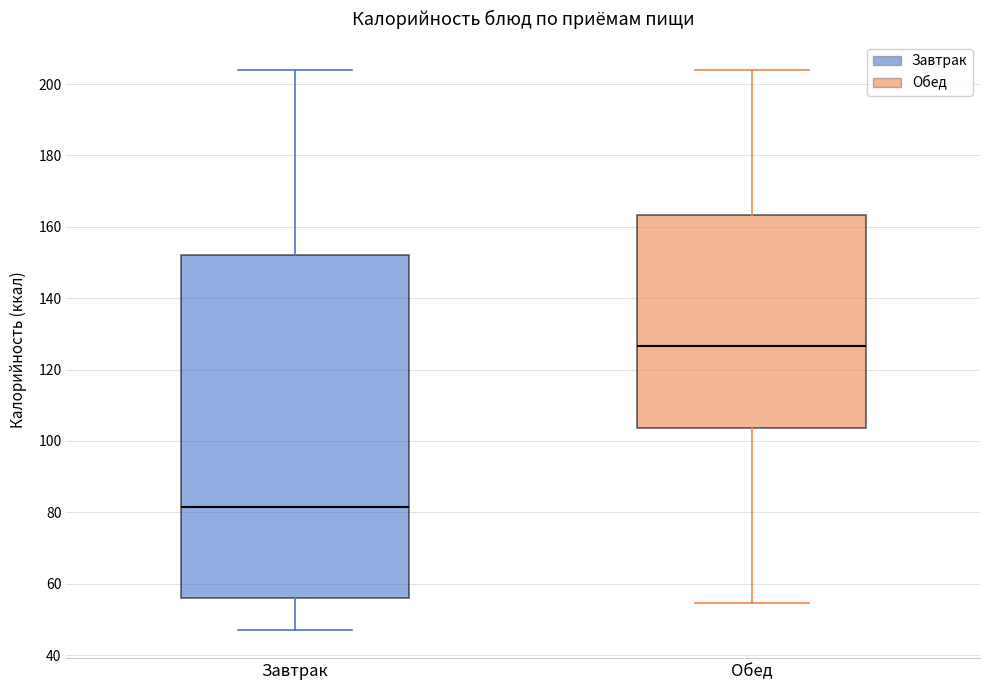

Where does the upper whisker of the box for Обед end on the y-axis? The values are not printed on the chart, so give them approximately, as read against the axis.

204